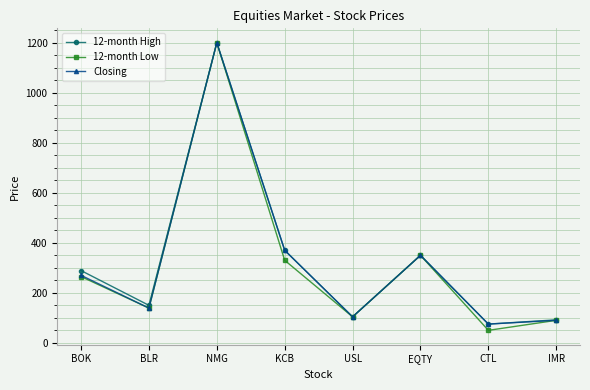

Reading right to left, what are all the values shown in this chart?

12-month High: IMR=92	CTL=75	EQTY=350	USL=104	KCB=370	NMG=1200	BLR=150	BOK=289
12-month Low: IMR=90	CTL=50	EQTY=350	USL=104	KCB=330	NMG=1200	BLR=139	BOK=265
Closing: IMR=90	CTL=75	EQTY=350	USL=104	KCB=370	NMG=1200	BLR=139	BOK=270